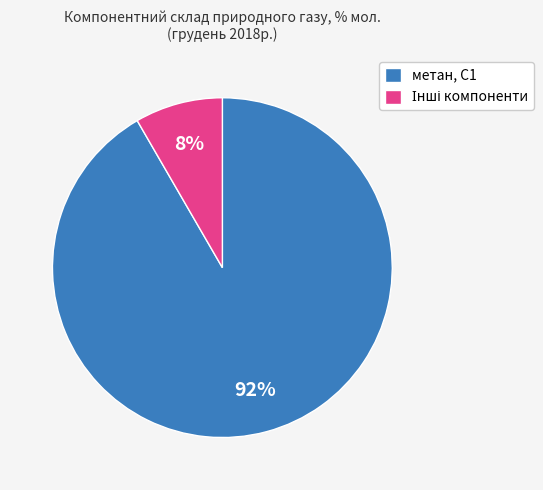

How many slices are in this pie chart?

2